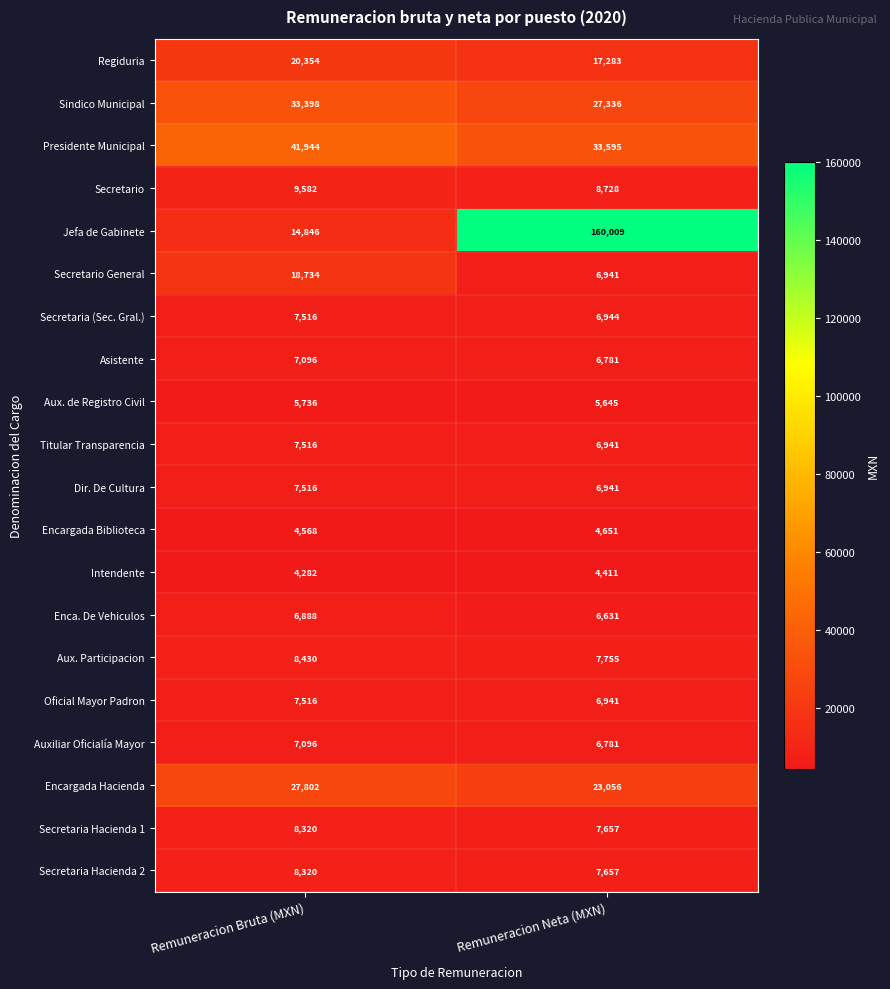

What is the difference between the Encargada Biblioteca values at Remuneracion Bruta (MXN) and Remuneracion Neta (MXN)?

83